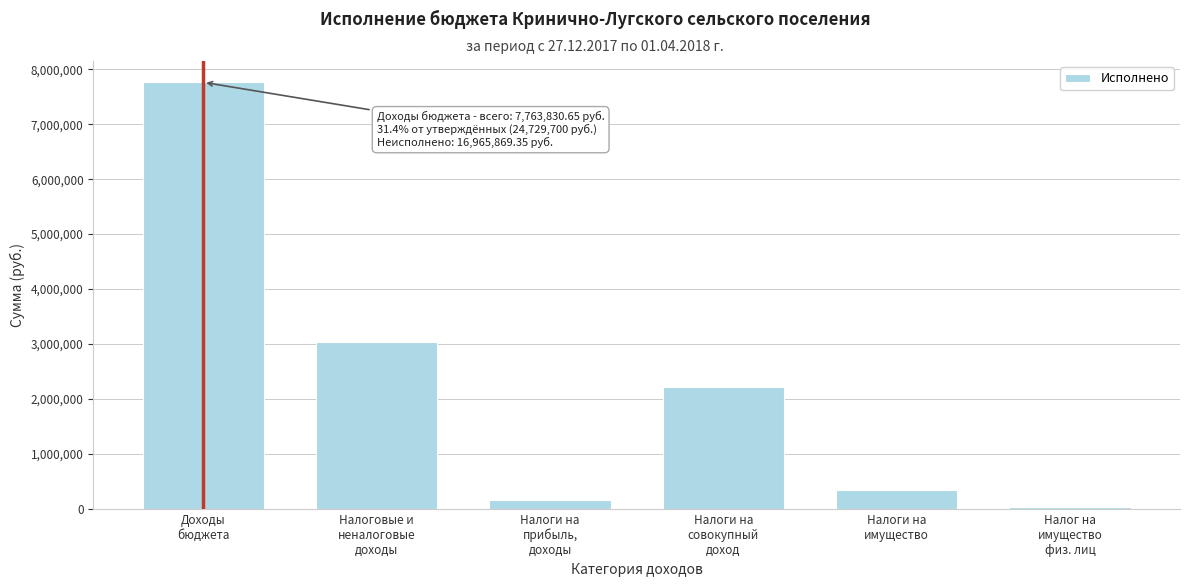

What is the maximum value shown in the chart?

7763830.7